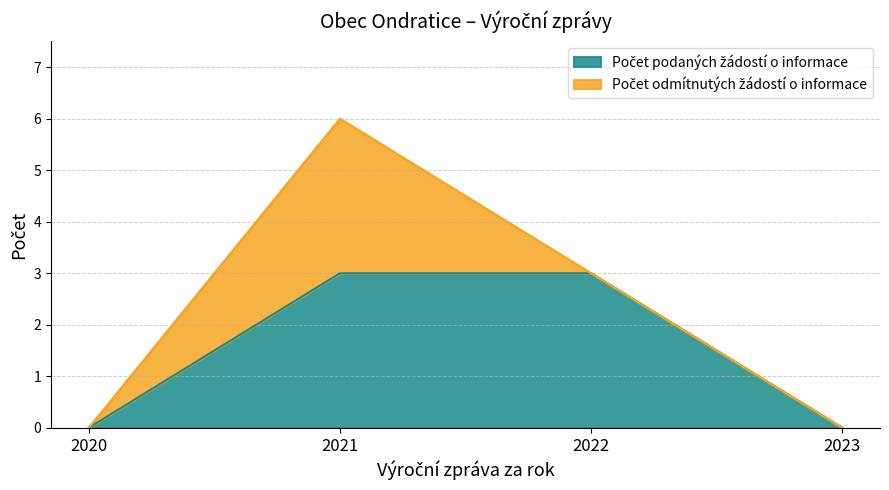

At which label is the value closest to 1?

2020